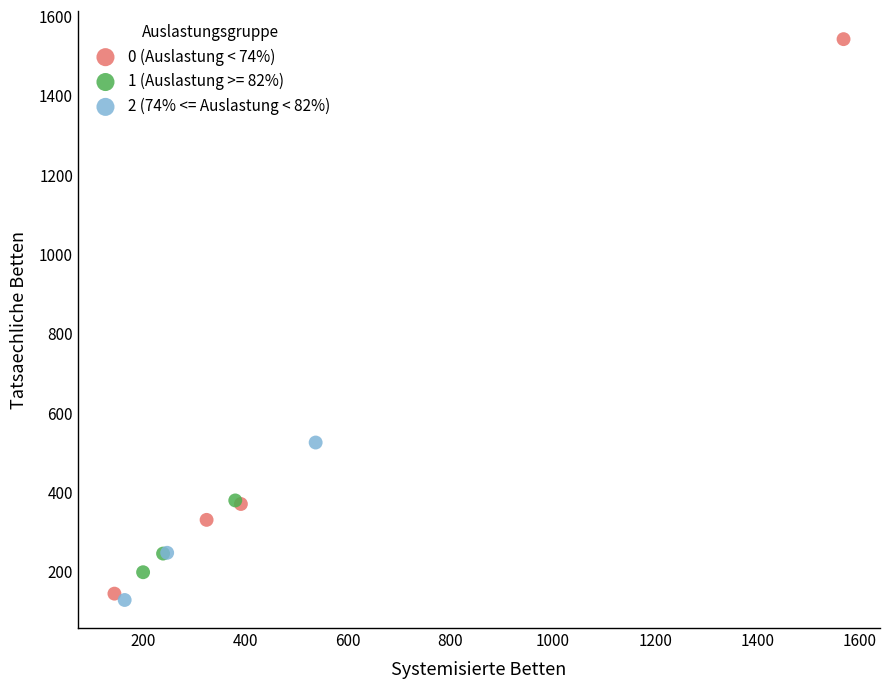

Which series contains the highest Y value?

0 (Auslastung < 74%)